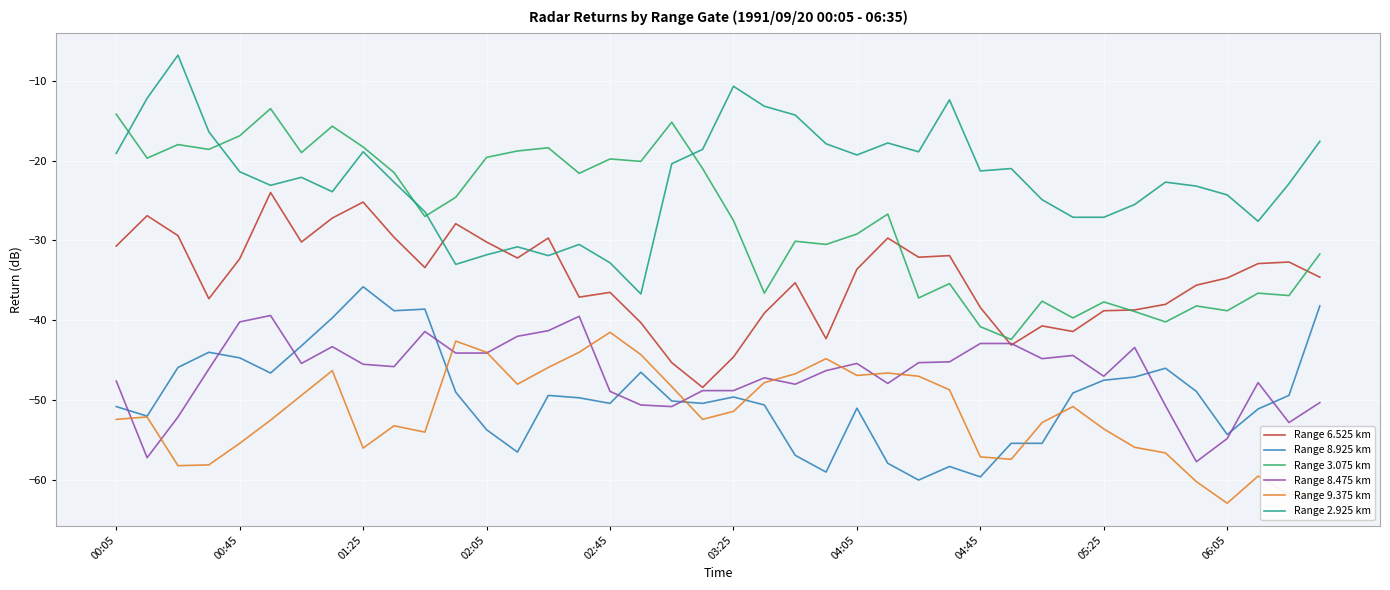

What is the maximum value shown in the chart?

-6.8